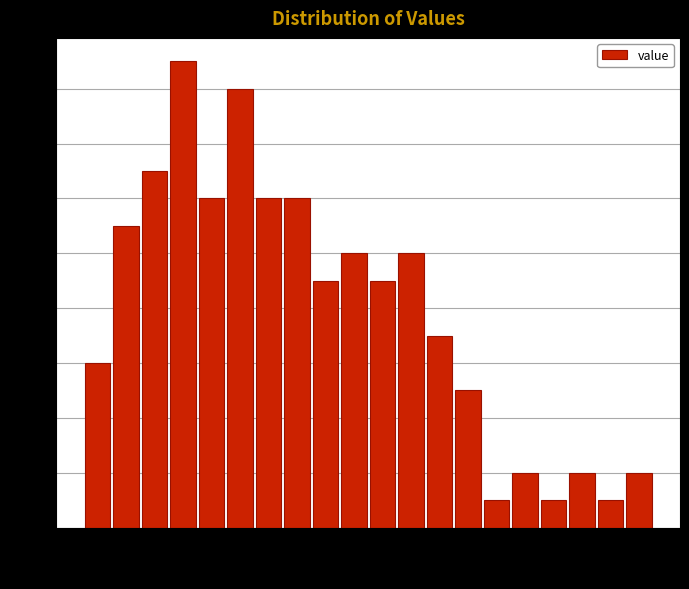

Around what value on the x-axis is the tallest bar? Give the approximate position of its centre, as read against the axis.

5.2